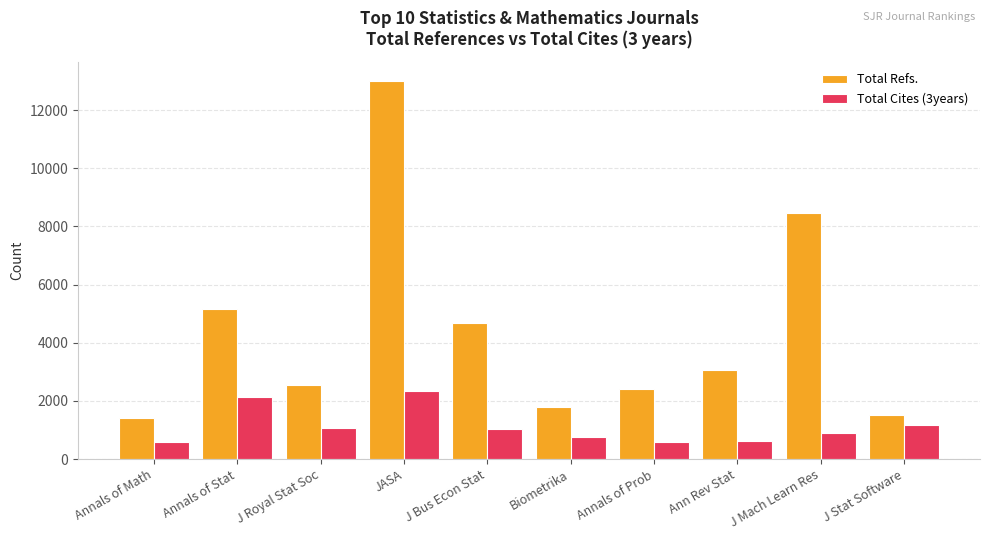

Rank the series at Annals of Prob from lowest to highest value.

Total Cites (3years), Total Refs.